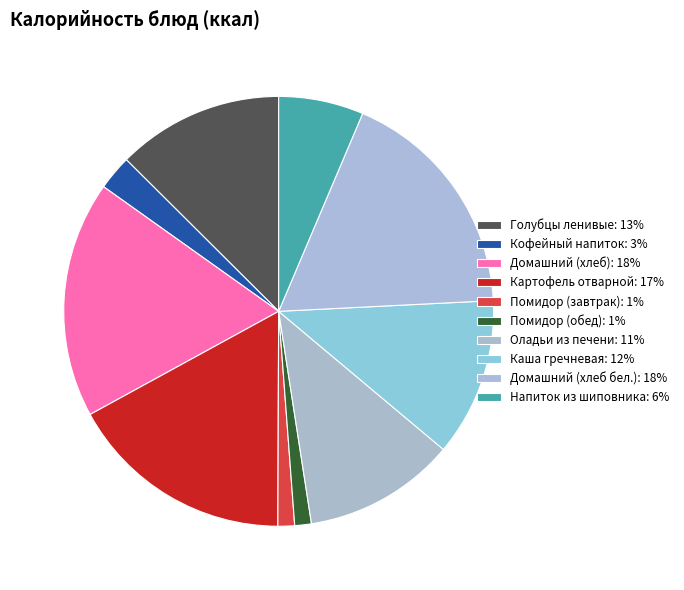

Approximately how many times larger is the value at Кофейный напиток compared to Картофель отварной?

0.2